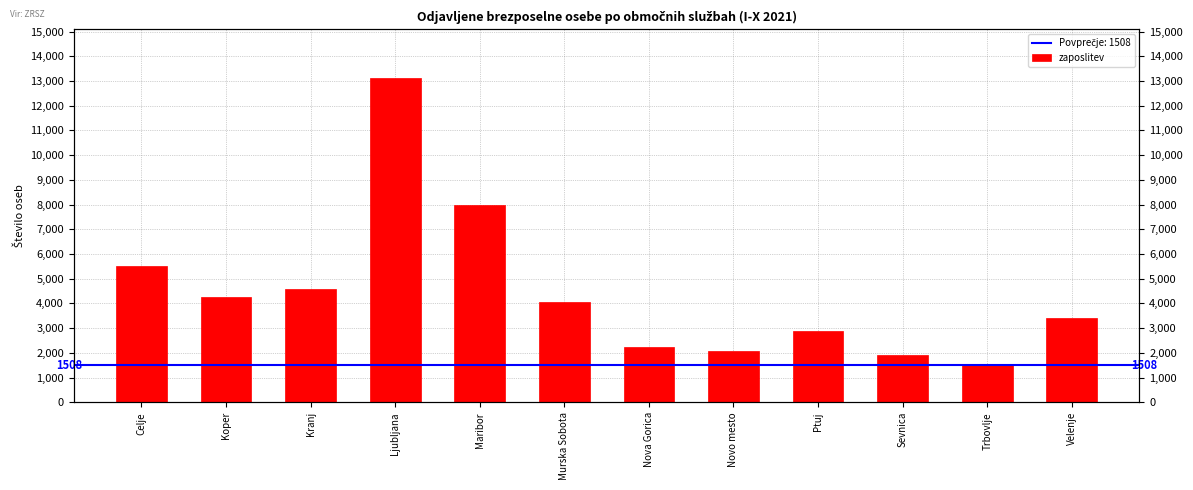

What value does the data have at Trbovlje, to the nearest 50?

1500